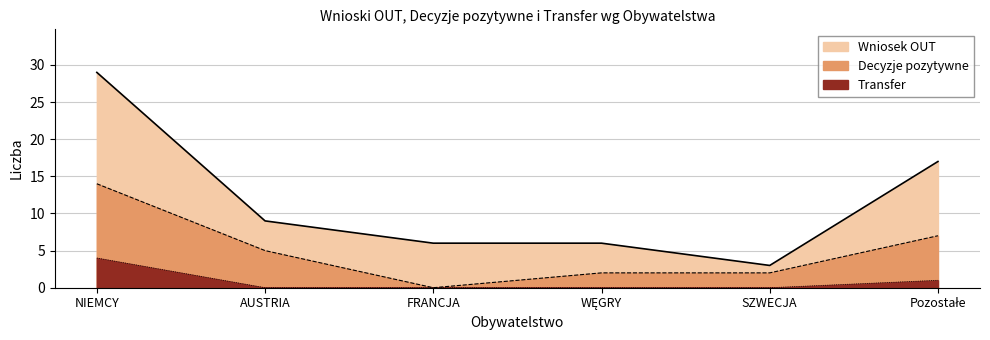

What is the sum of the Wniosek OUT values at SZWECJA and FRANCJA?

9